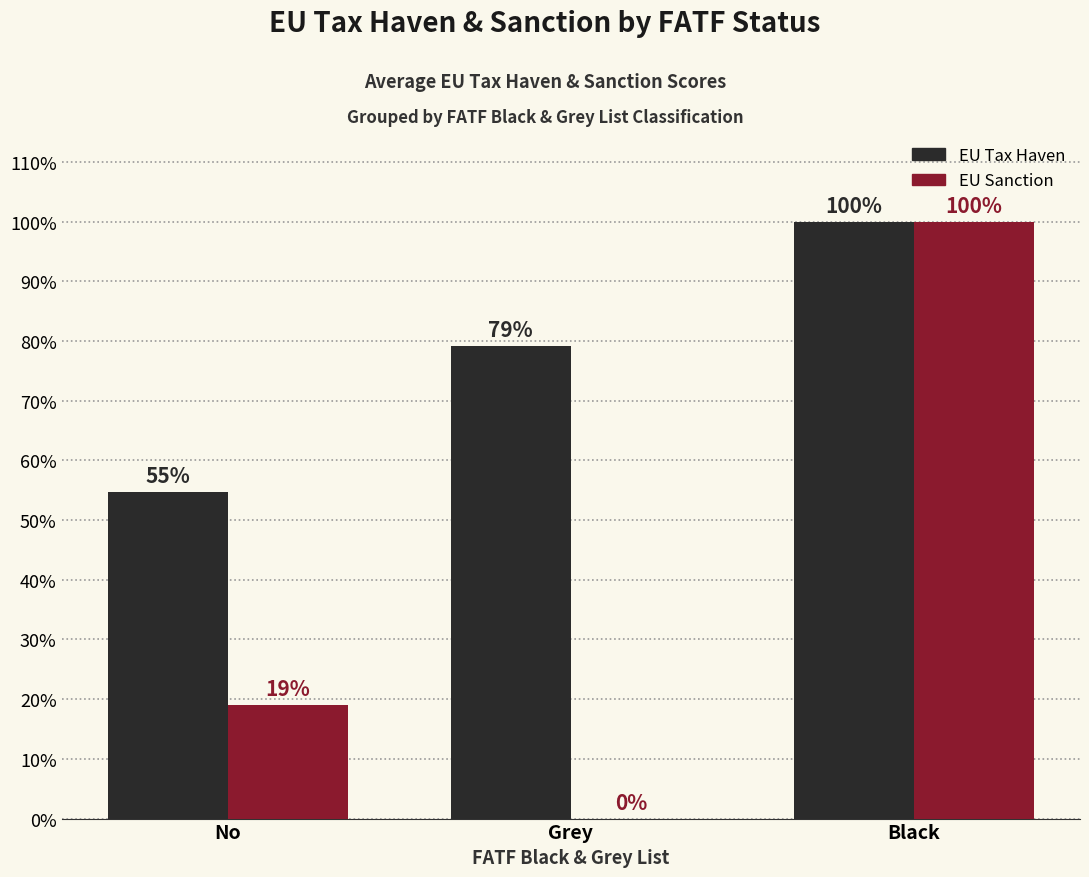

What position from the left is No?

1